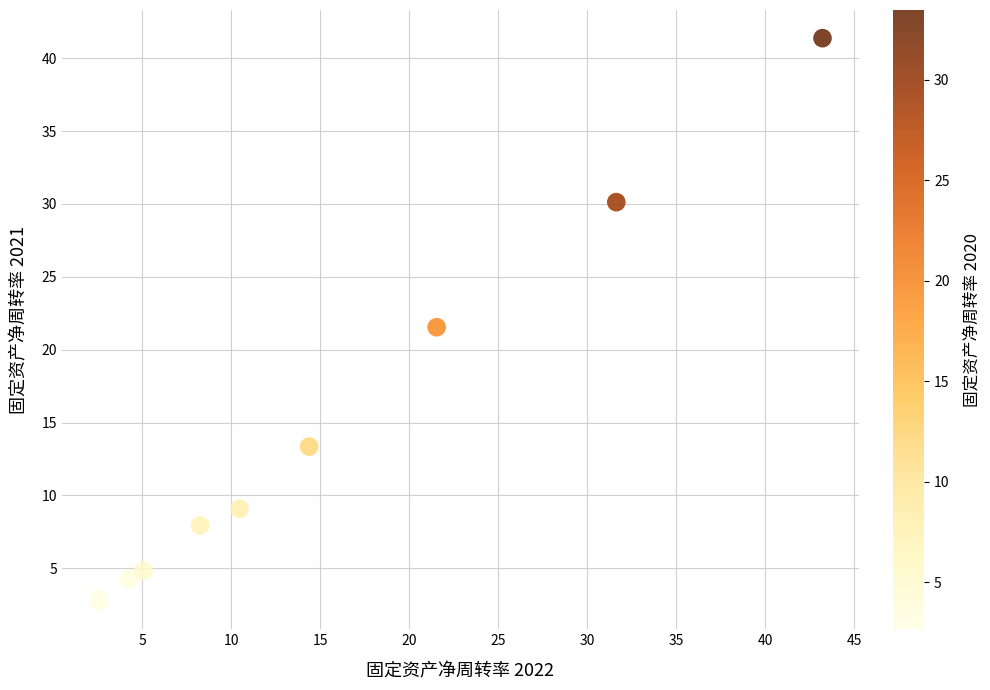

What Y value in the scatter plot is closest to 22?

21.5